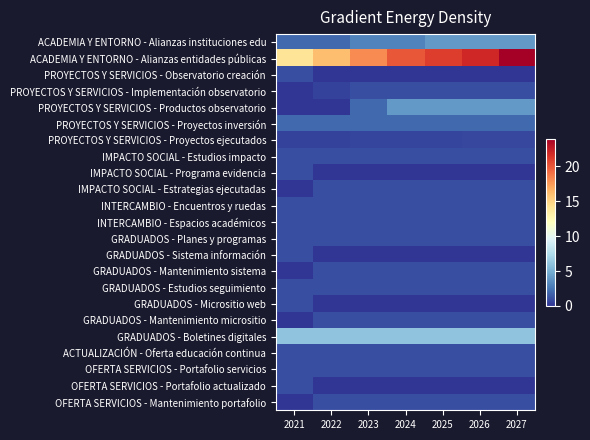

Reading right to left, transcribe all the data shown in this chart.

ACADEMIA Y ENTORNO - Alianzas instituciones edu: 2027=4.0	2026=4.0	2025=4.0	2024=3.0	2023=3.0	2022=2.0	2021=2.0
ACADEMIA Y ENTORNO - Alianzas entidades públicas: 2027=24.0	2026=22.0	2025=21.0	2024=20.0	2023=18.0	2022=16.0	2021=14.0
PROYECTOS Y SERVICIOS - Observatorio creación: 2027=0.0	2026=0.0	2025=0.0	2024=0.0	2023=0.0	2022=0.0	2021=1.0
PROYECTOS Y SERVICIOS - Implementación observatorio: 2027=1.0	2026=1.0	2025=1.0	2024=1.0	2023=1.0	2022=0.5	2021=0.0
PROYECTOS Y SERVICIOS - Productos observatorio: 2027=4.0	2026=4.0	2025=4.0	2024=4.0	2023=2.0	2022=0.0	2021=0.0
PROYECTOS Y SERVICIOS - Proyectos inversión: 2027=2.0	2026=2.0	2025=2.0	2024=2.0	2023=2.0	2022=2.0	2021=2.0
PROYECTOS Y SERVICIOS - Proyectos ejecutados: 2027=0.7	2026=0.7	2025=0.6	2024=0.6	2023=0.6	2022=0.5	2021=0.5
IMPACTO SOCIAL - Estudios impacto: 2027=1.0	2026=1.0	2025=1.0	2024=1.0	2023=1.0	2022=1.0	2021=1.0
IMPACTO SOCIAL - Programa evidencia: 2027=0.0	2026=0.0	2025=0.0	2024=0.0	2023=0.0	2022=0.0	2021=1.0
IMPACTO SOCIAL - Estrategias ejecutadas: 2027=1.0	2026=1.0	2025=1.0	2024=1.0	2023=1.0	2022=1.0	2021=0.0
INTERCAMBIO - Encuentros y ruedas: 2027=1.0	2026=1.0	2025=1.0	2024=1.0	2023=1.0	2022=1.0	2021=1.0
INTERCAMBIO - Espacios académicos: 2027=1.0	2026=1.0	2025=1.0	2024=1.0	2023=1.0	2022=1.0	2021=1.0
GRADUADOS - Planes y programas: 2027=1.0	2026=1.0	2025=1.0	2024=1.0	2023=1.0	2022=1.0	2021=1.0
GRADUADOS - Sistema información: 2027=0.0	2026=0.0	2025=0.0	2024=0.0	2023=0.0	2022=0.0	2021=1.0
GRADUADOS - Mantenimiento sistema: 2027=1.0	2026=1.0	2025=1.0	2024=1.0	2023=1.0	2022=1.0	2021=0.0
GRADUADOS - Estudios seguimiento: 2027=1.0	2026=1.0	2025=1.0	2024=1.0	2023=1.0	2022=1.0	2021=1.0
GRADUADOS - Micrositio web: 2027=0.0	2026=0.0	2025=0.0	2024=0.0	2023=0.0	2022=0.0	2021=1.0
GRADUADOS - Mantenimiento micrositio: 2027=1.0	2026=1.0	2025=1.0	2024=1.0	2023=1.0	2022=1.0	2021=0.0
GRADUADOS - Boletines digitales: 2027=6.0	2026=6.0	2025=6.0	2024=6.0	2023=6.0	2022=6.0	2021=6.0
ACTUALIZACIÓN - Oferta educación continua: 2027=1.0	2026=1.0	2025=1.0	2024=1.0	2023=1.0	2022=1.0	2021=1.0
OFERTA SERVICIOS - Portafolio servicios: 2027=1.0	2026=1.0	2025=1.0	2024=1.0	2023=1.0	2022=1.0	2021=1.0
OFERTA SERVICIOS - Portafolio actualizado: 2027=0.0	2026=0.0	2025=0.0	2024=0.0	2023=0.0	2022=0.0	2021=1.0
OFERTA SERVICIOS - Mantenimiento portafolio: 2027=1.0	2026=1.0	2025=1.0	2024=1.0	2023=1.0	2022=1.0	2021=0.0